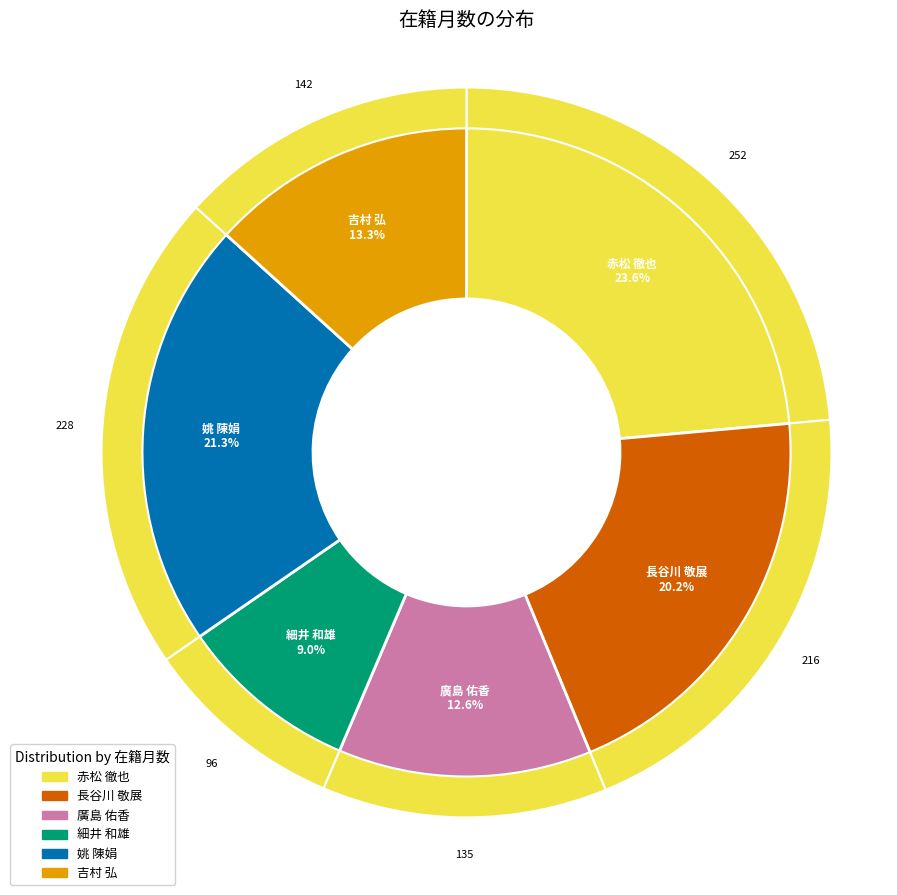

Which slice is the largest?

赤松 徹也
(60376)